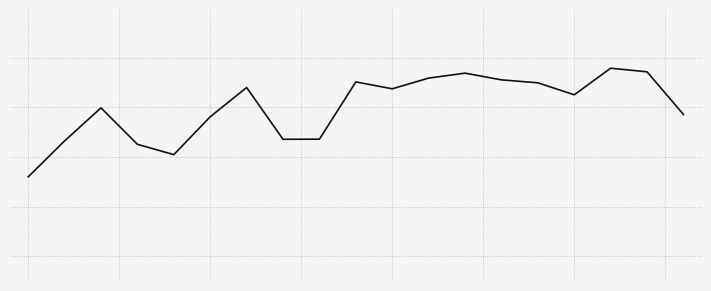

Does the chart display data point markers on the line(s)?

No